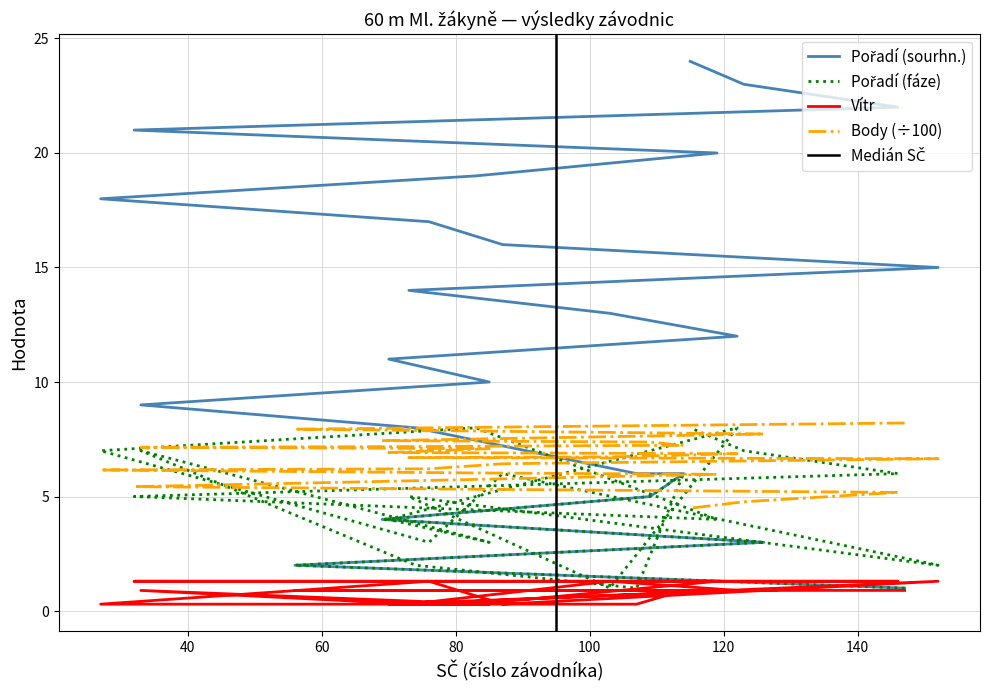

Is it true that Pořadí (fáze) equals 1.0 at 147?

True